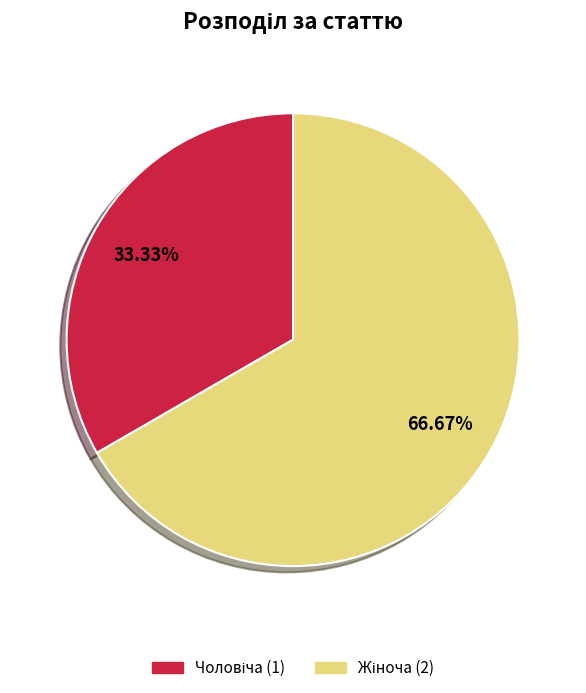

Does any single category account for the majority?

Yes